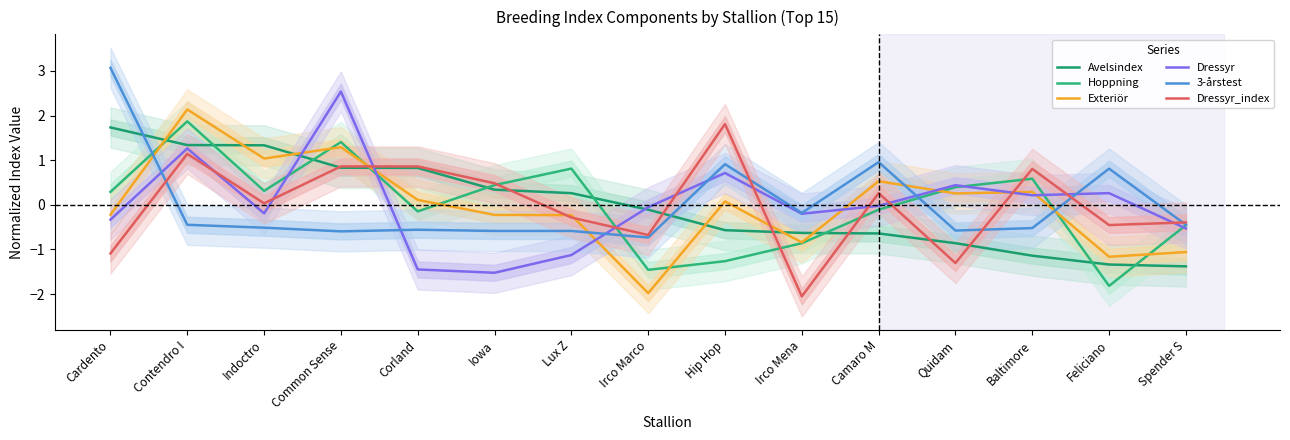

Where do Hoppning and Dressyr first cross each other?

Indoctro and Common Sense